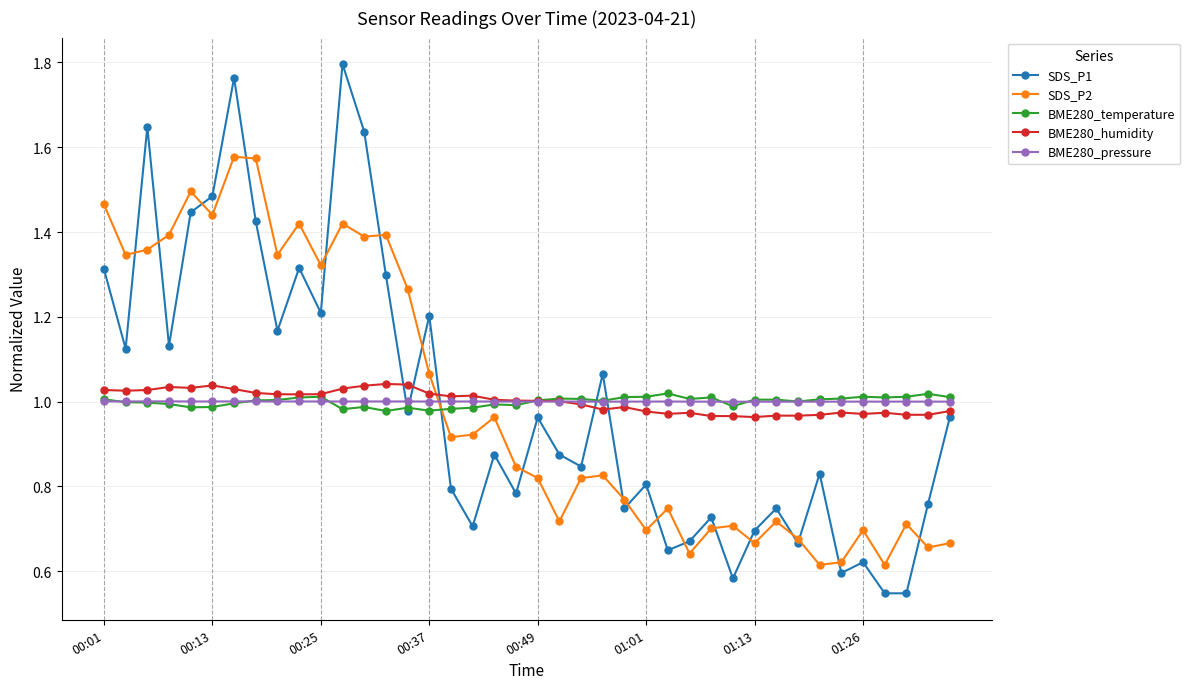

True or false: BME280_humidity has more than 0 points higher than both neighbors.

True